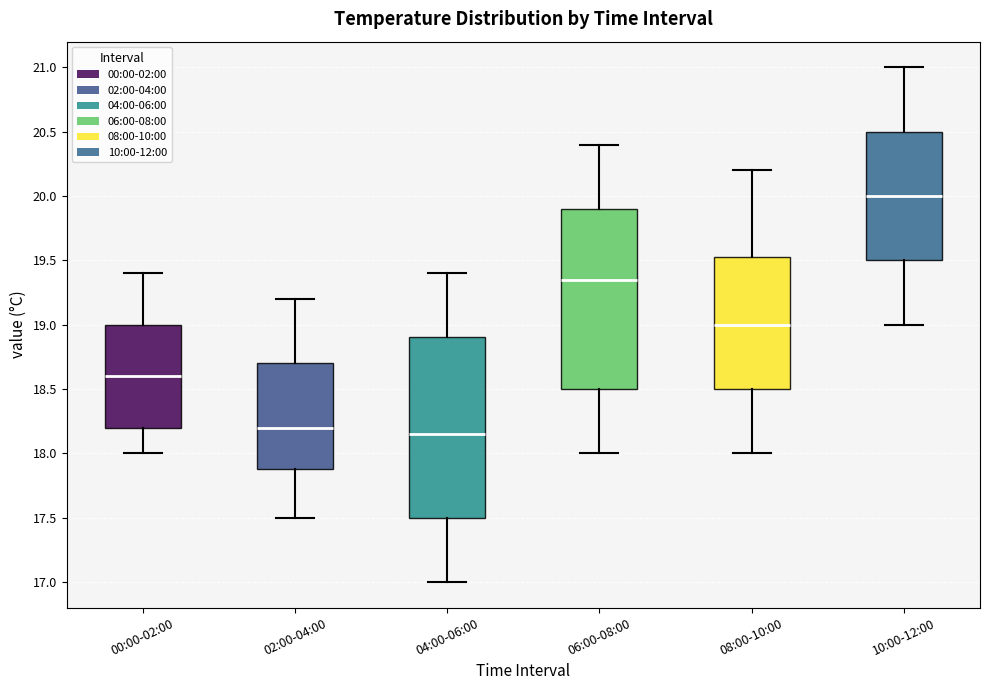

Where does the lower whisker of the box for 10:00-12:00 end on the y-axis? The values are not printed on the chart, so give them approximately, as read against the axis.

19.00